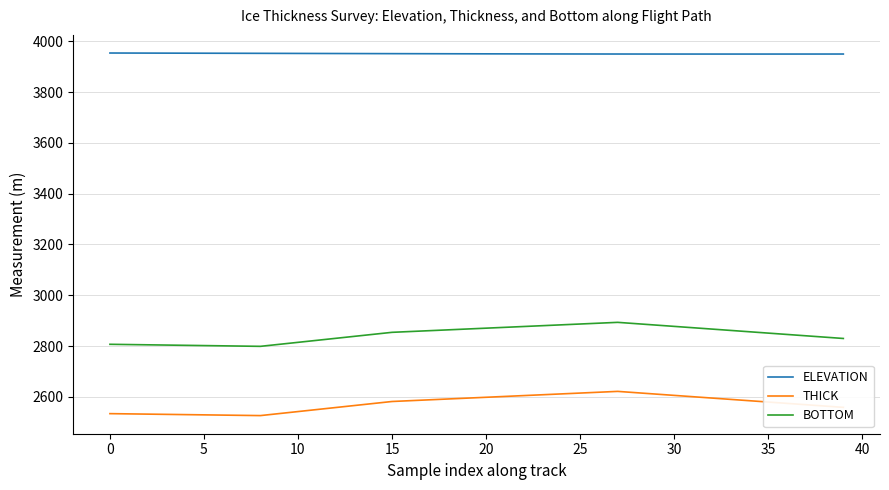

How many lines are shown in the chart?

3